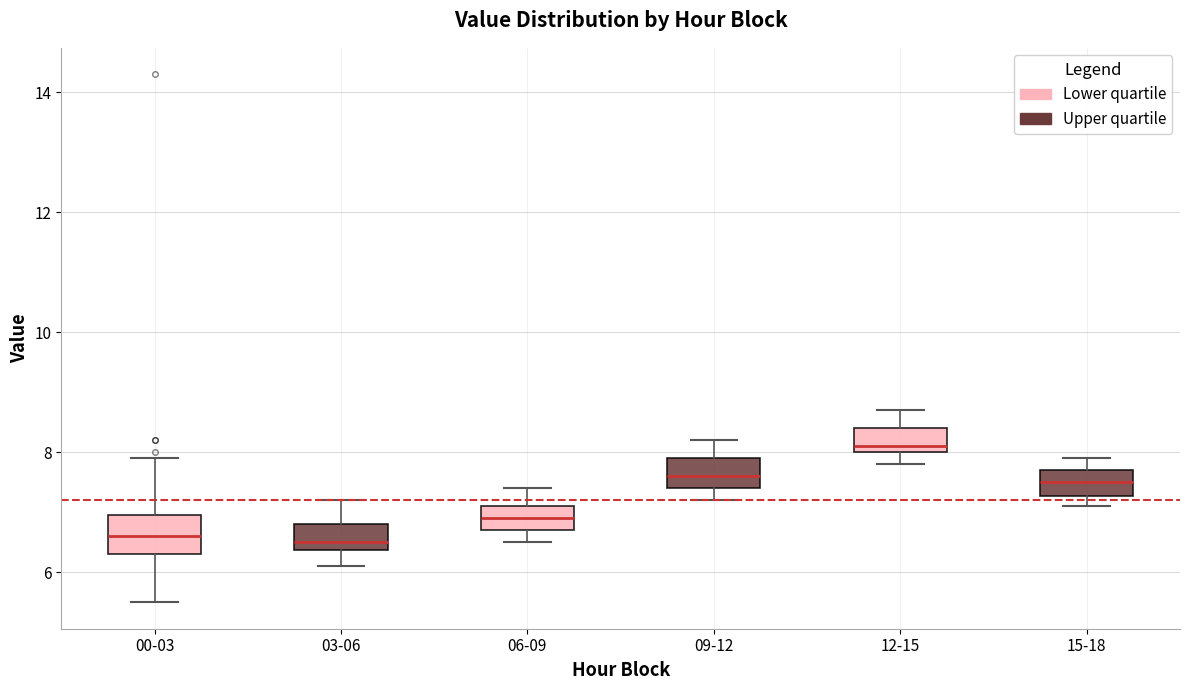

Where does the lower whisker of the box for 03-06 end on the y-axis? The values are not printed on the chart, so give them approximately, as read against the axis.

6.2